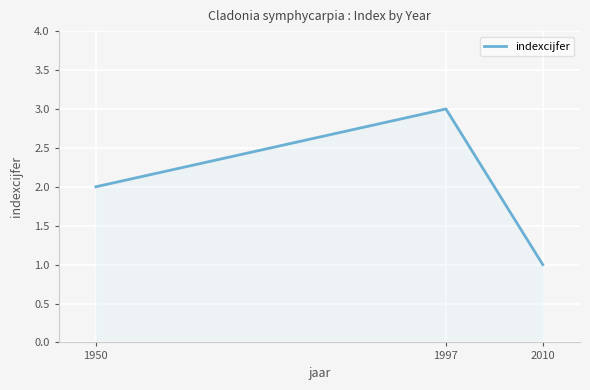

The chart shows a value of 0 at 2010. True or false?

False